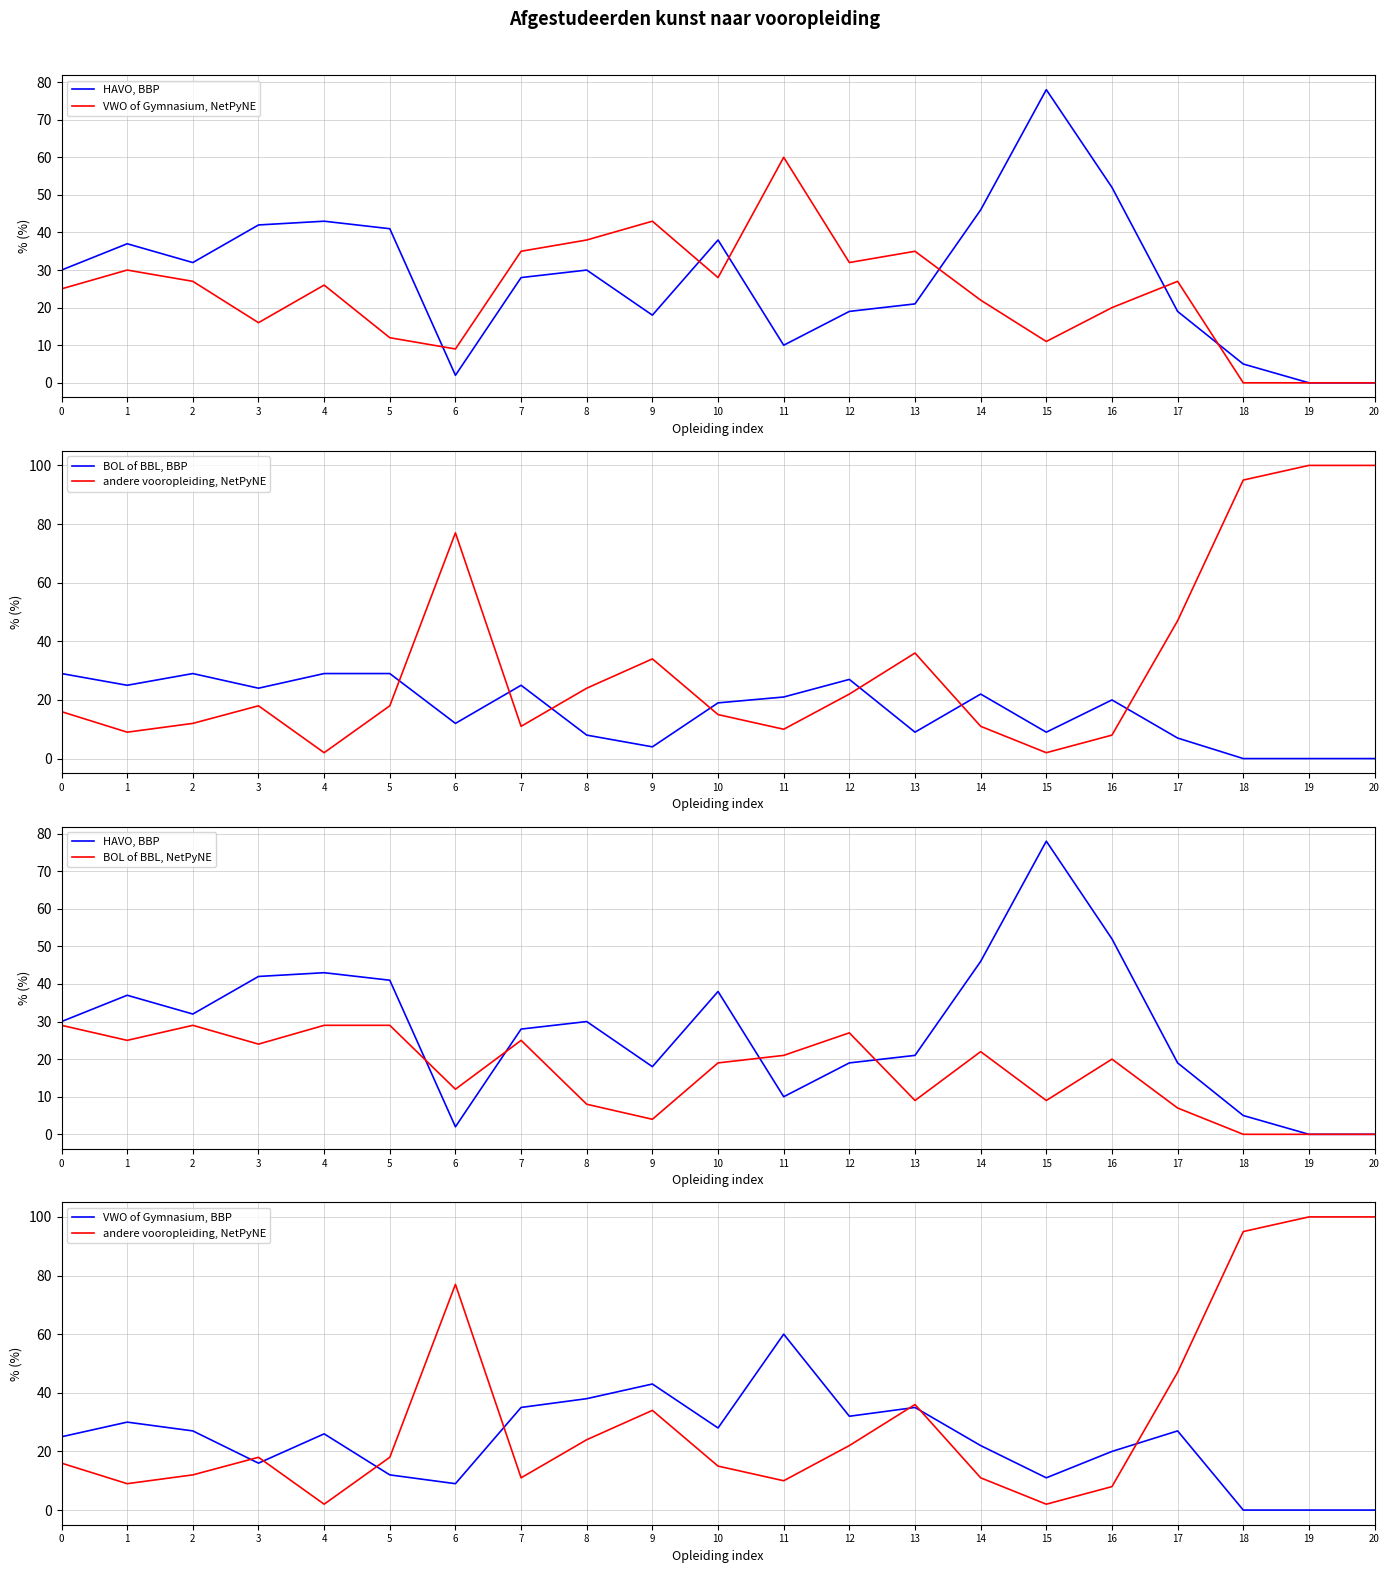

The value of HAVO, BBP at 0 is 49. True or false?

False